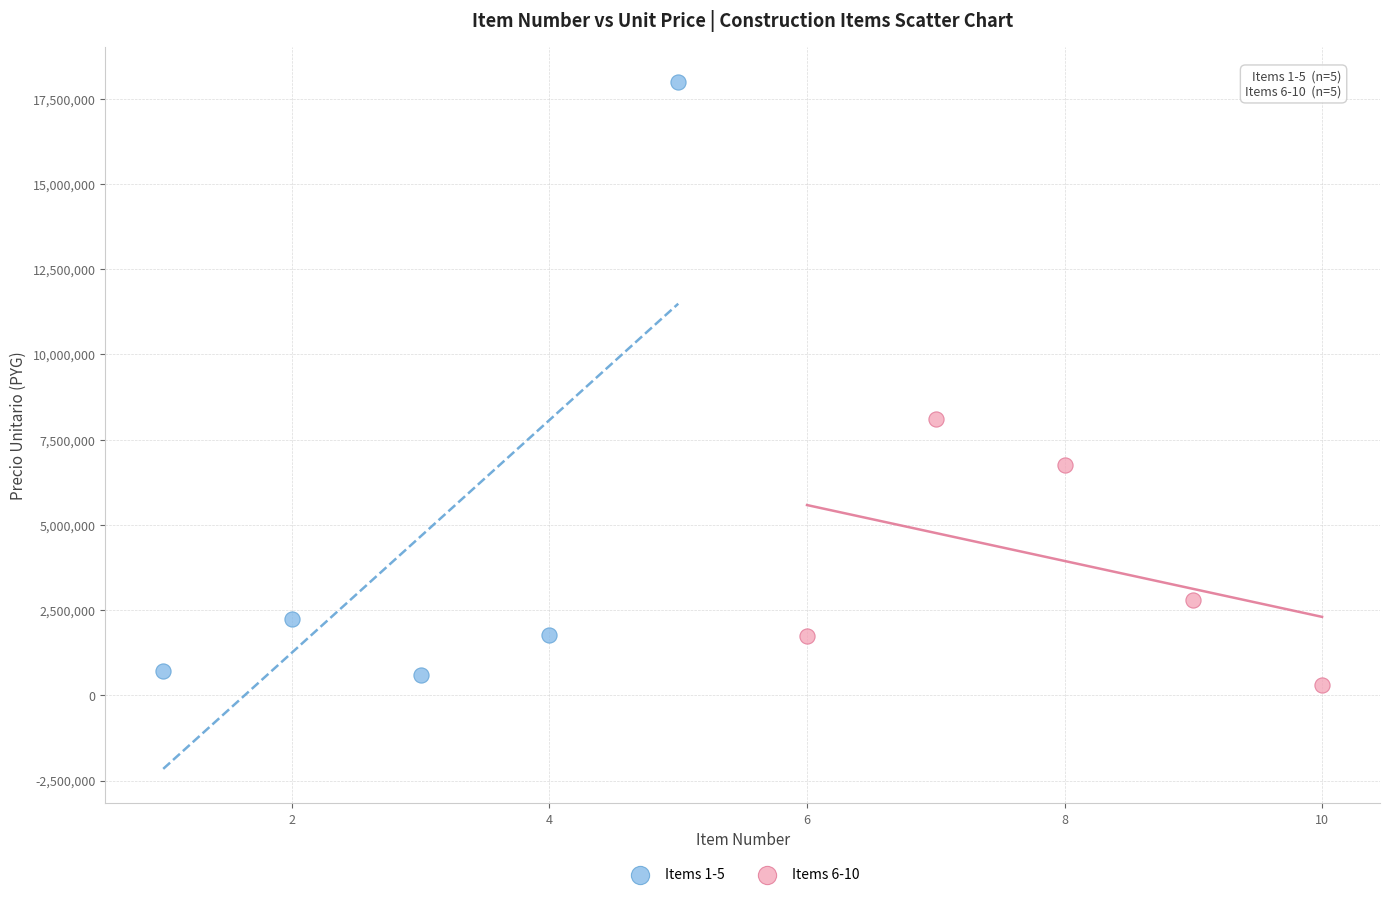

Which series reaches the maximum Y coordinate?

Items 1-5